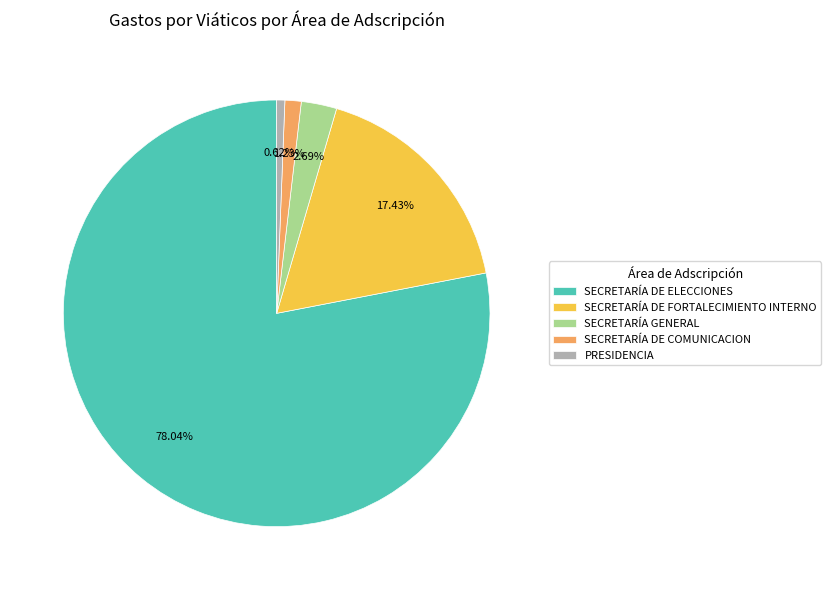

How many segments does this pie chart have?

5